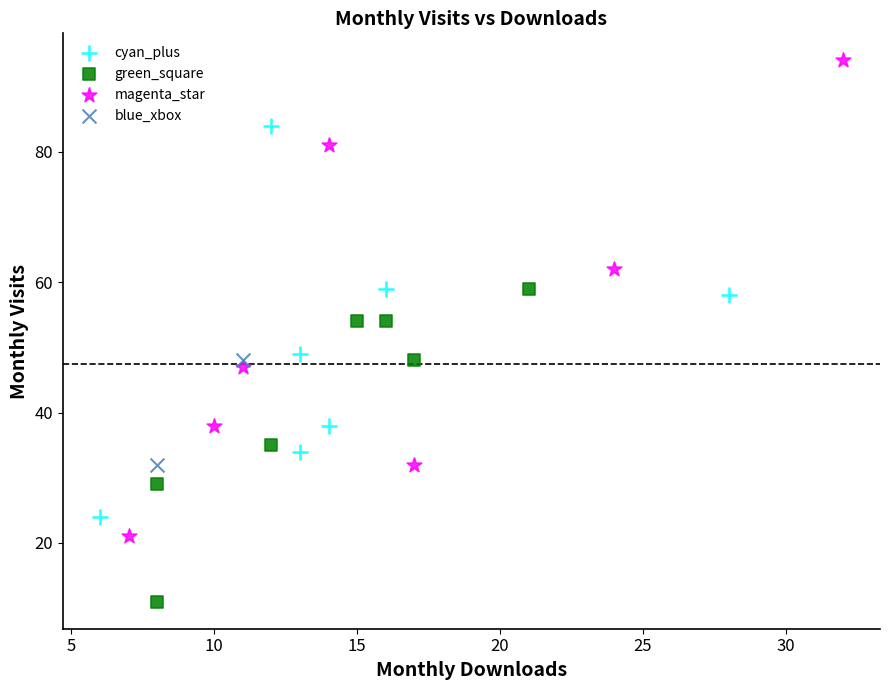

Which series has the widest spread of Y values?

magenta_star